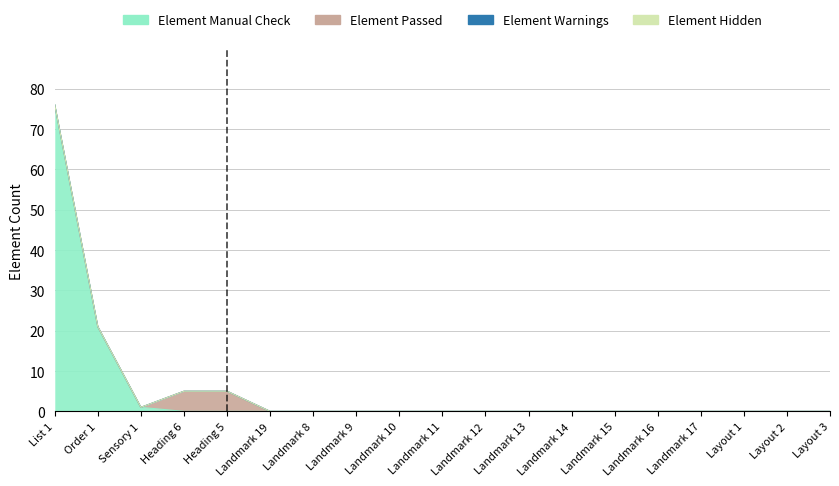

How many lines are shown in the chart?

4